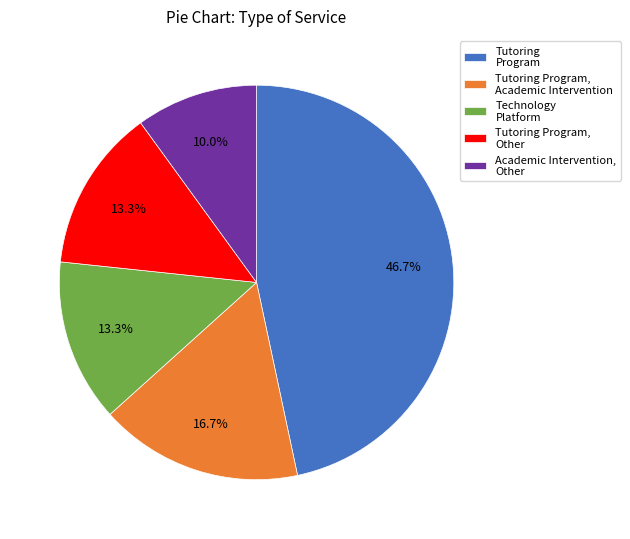

Which category has the biggest portion of the pie?

Tutoring Program